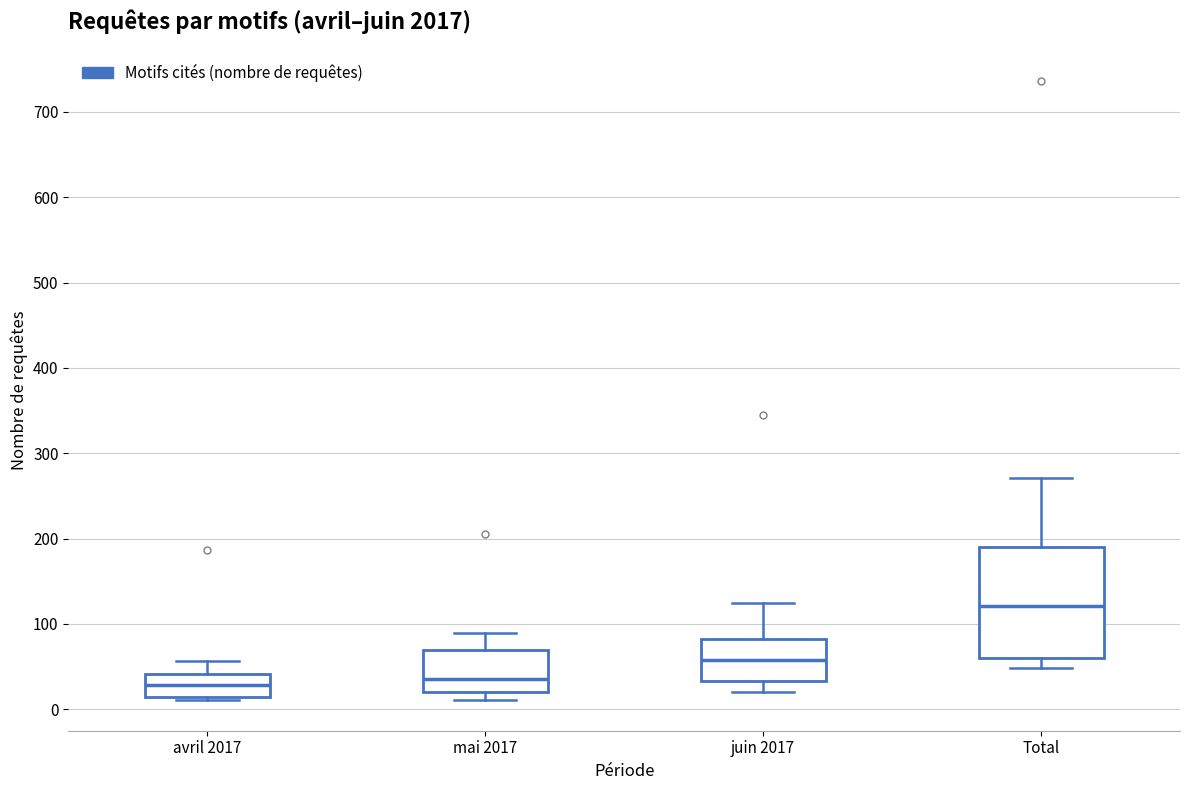

Where does the median line of the box for juin 2017 sit on the y-axis? The values are not printed on the chart, so give them approximately, as read against the axis.

60